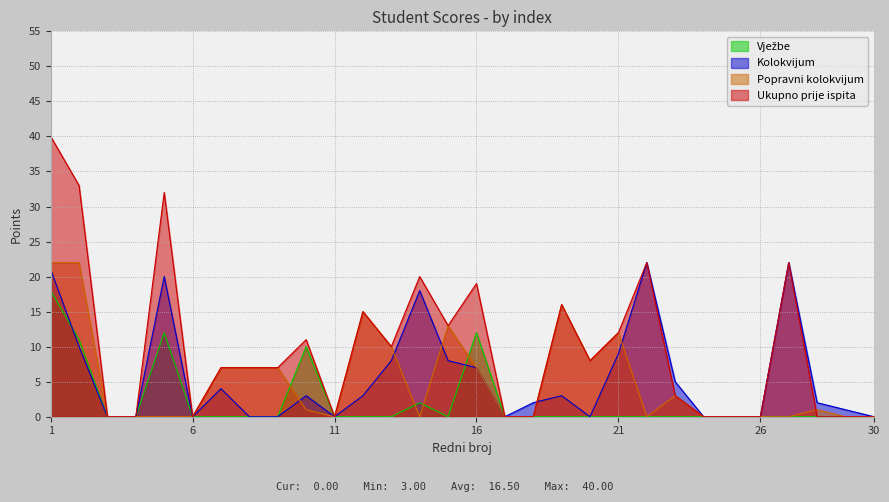

At which category does the chart reach its minimum across all series?

3